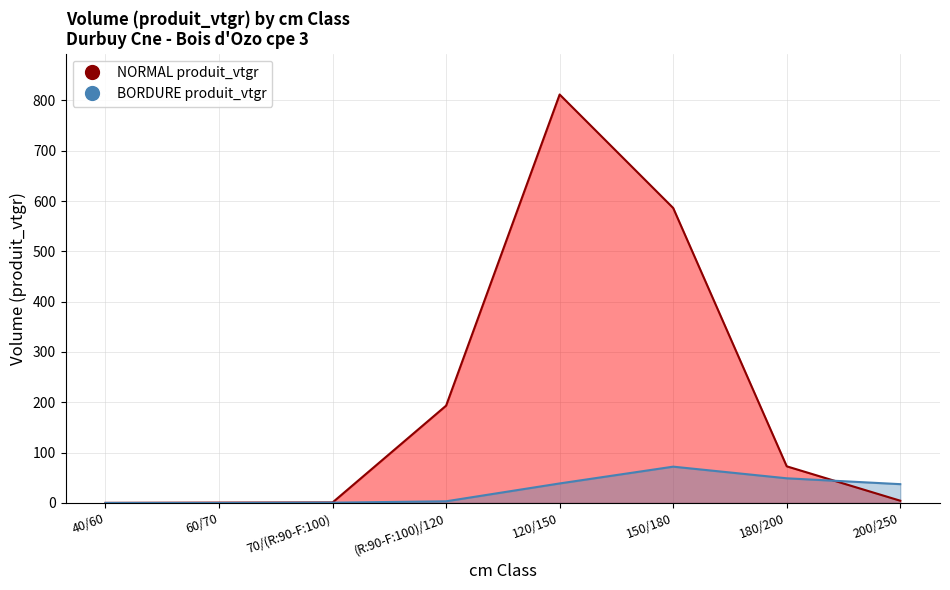

True or false: BORDURE produit_vtgr has a value of 81.5 at 180/200.

False